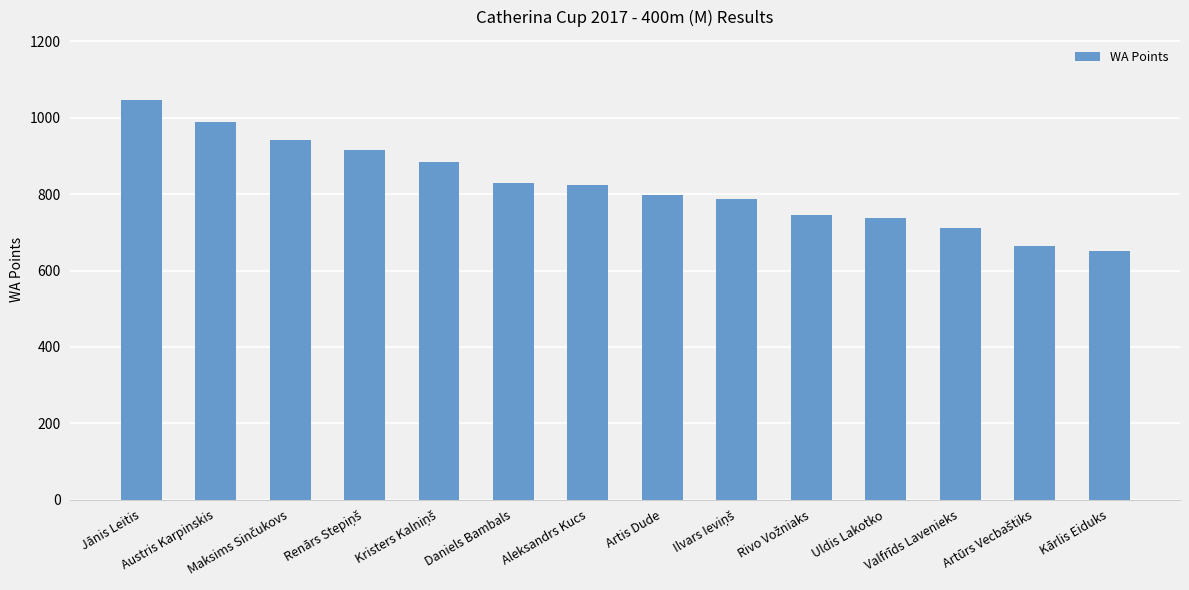

What is the greatest value displayed?

1047